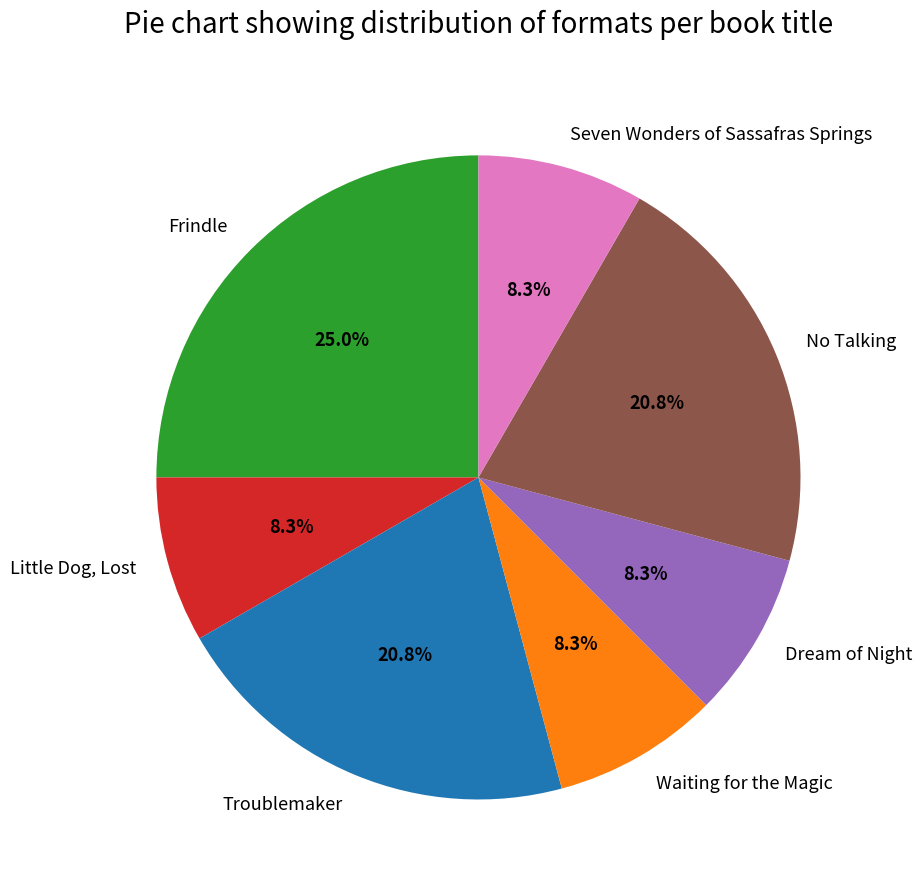

To the nearest percent, what portion does No Talking represent?

21%